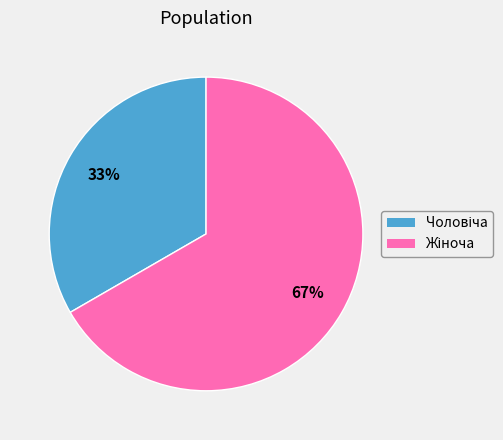

Does any single category account for the majority?

Yes